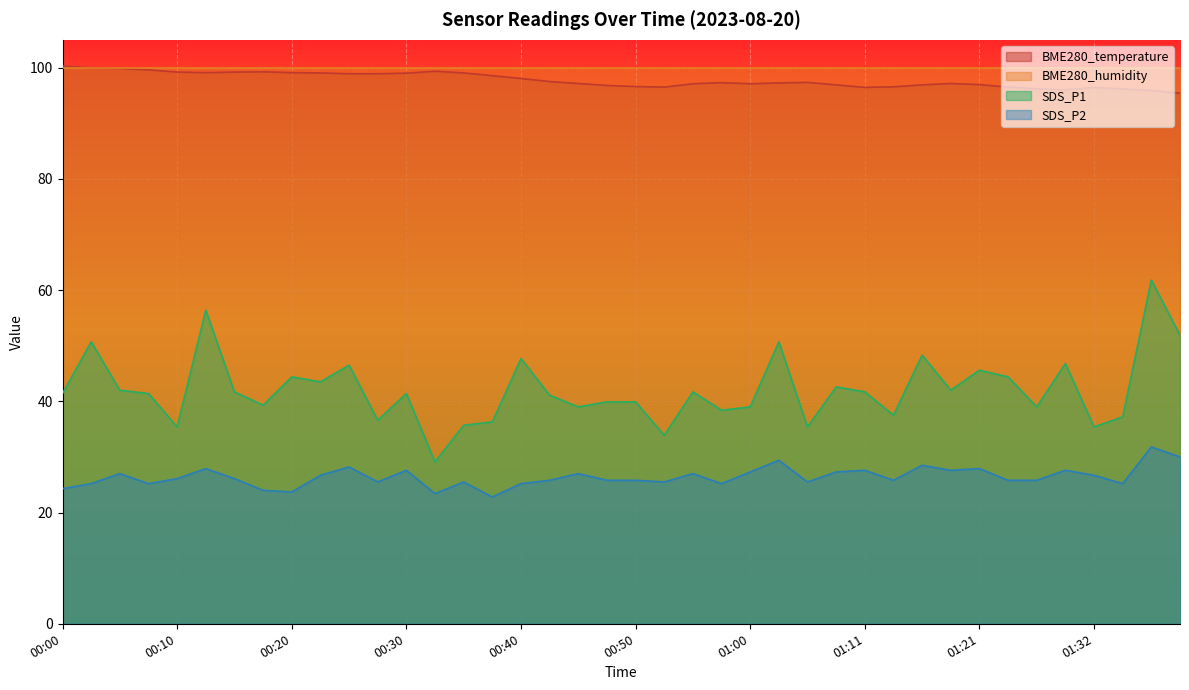

How many interior local valleys does the SDS_P1 series have?

13